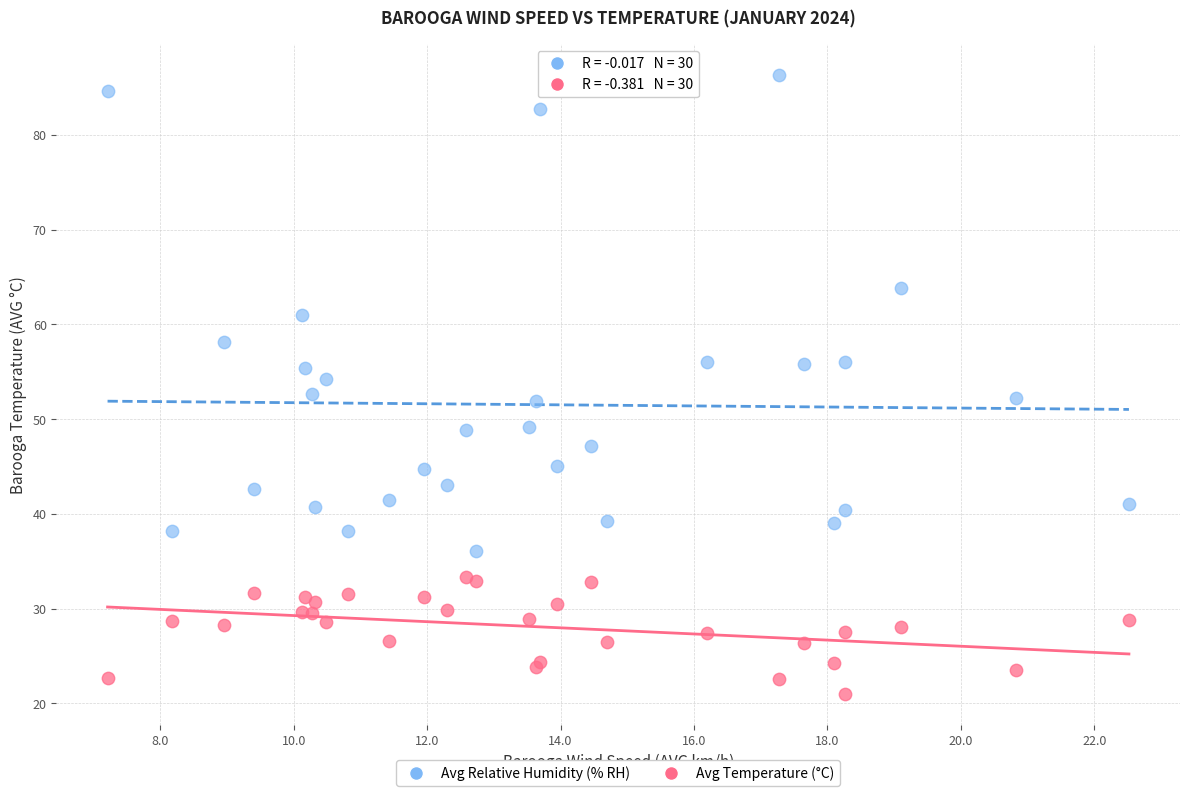

Which series reaches the minimum Y coordinate?

Avg Temperature (°C)